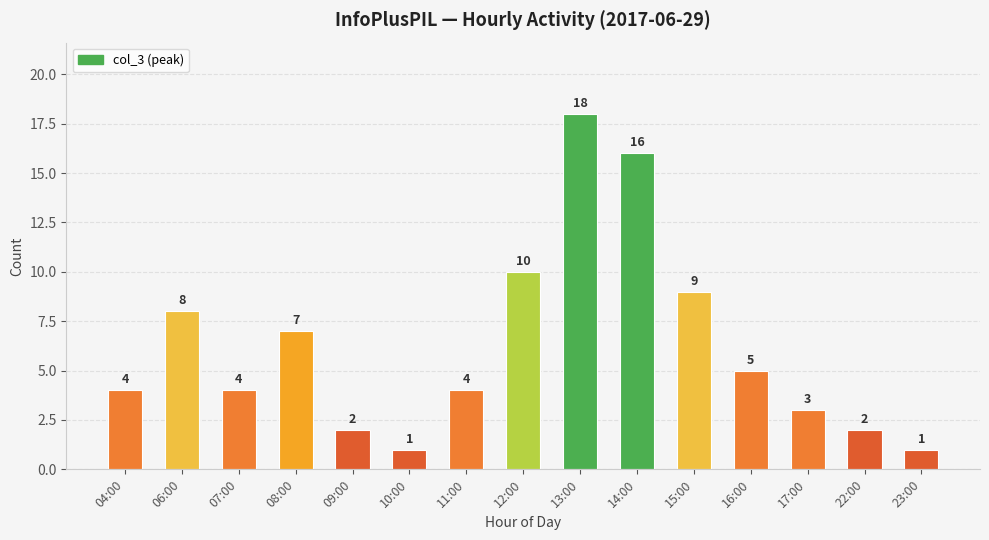

Reading left to right, extract all data points from this chart.

04:00=4	06:00=8	07:00=4	08:00=7	09:00=2	10:00=1	11:00=4	12:00=10	13:00=18	14:00=16	15:00=9	16:00=5	17:00=3	22:00=2	23:00=1